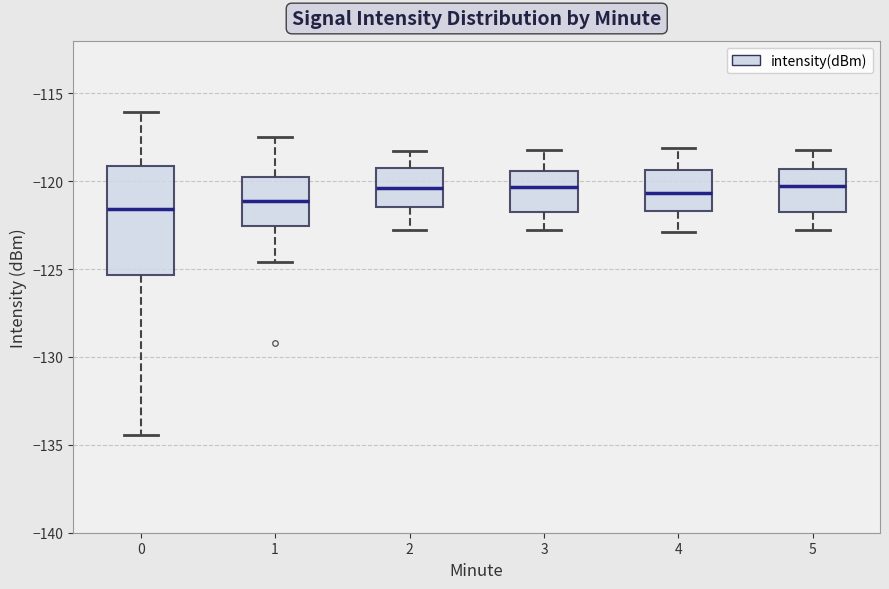

Which box is the tallest, from its lower edge to its upper edge?

0